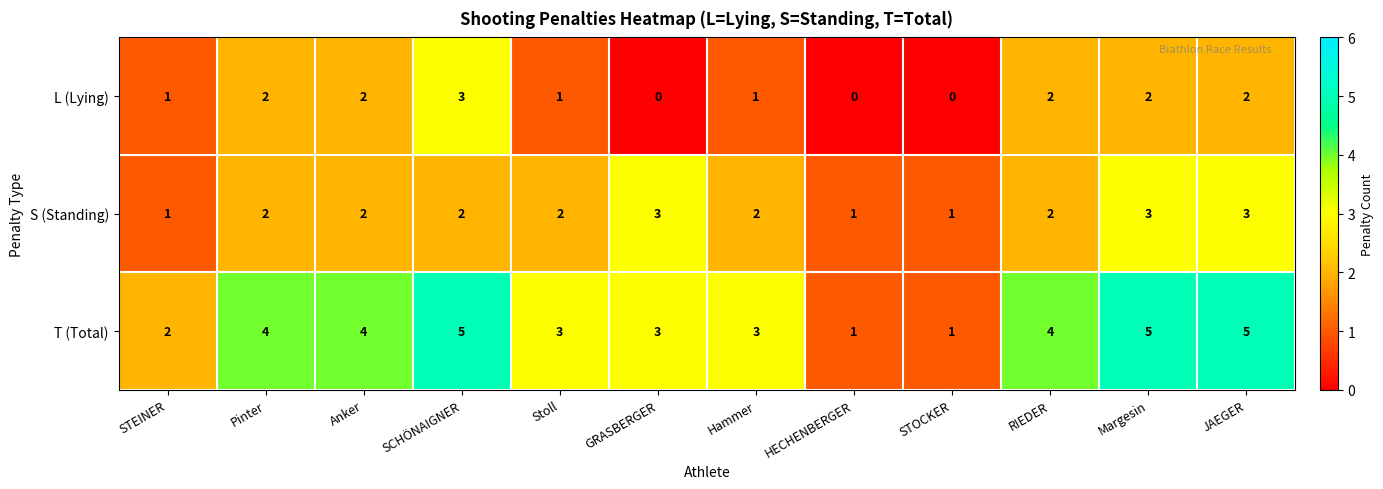

Is the value of L (Lying) at HECHENBERGER greater than the value of S (Standing) at Margesin?

No